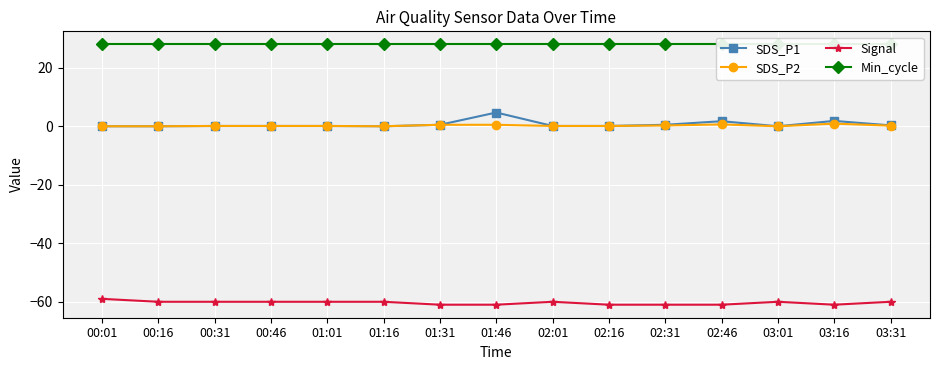

Reading right to left, list all the values displayed in this chart.

SDS_P1: 03:31=0.3	03:16=1.8	03:01=0.0	02:46=1.7	02:31=0.5	02:16=0.1	02:01=0.1	01:46=4.7	01:31=0.5	01:16=0.0	01:01=0.1	00:46=0.1	00:31=0.1	00:16=0.0	00:01=0.0
SDS_P2: 03:31=0.2	03:16=0.9	03:01=0.0	02:46=0.6	02:31=0.3	02:16=0.1	02:01=0.1	01:46=0.5	01:31=0.5	01:16=0.0	01:01=0.1	00:46=0.1	00:31=0.1	00:16=0.0	00:01=0.0
Signal: 03:31=-60.0	03:16=-61.0	03:01=-60.0	02:46=-61.0	02:31=-61.0	02:16=-61.0	02:01=-60.0	01:46=-61.0	01:31=-61.0	01:16=-60.0	01:01=-60.0	00:46=-60.0	00:31=-60.0	00:16=-60.0	00:01=-59.0
Min_cycle: 03:31=28.0	03:16=28.0	03:01=28.0	02:46=28.0	02:31=28.0	02:16=28.0	02:01=28.0	01:46=28.0	01:31=28.0	01:16=28.0	01:01=28.0	00:46=28.0	00:31=28.0	00:16=28.0	00:01=28.0